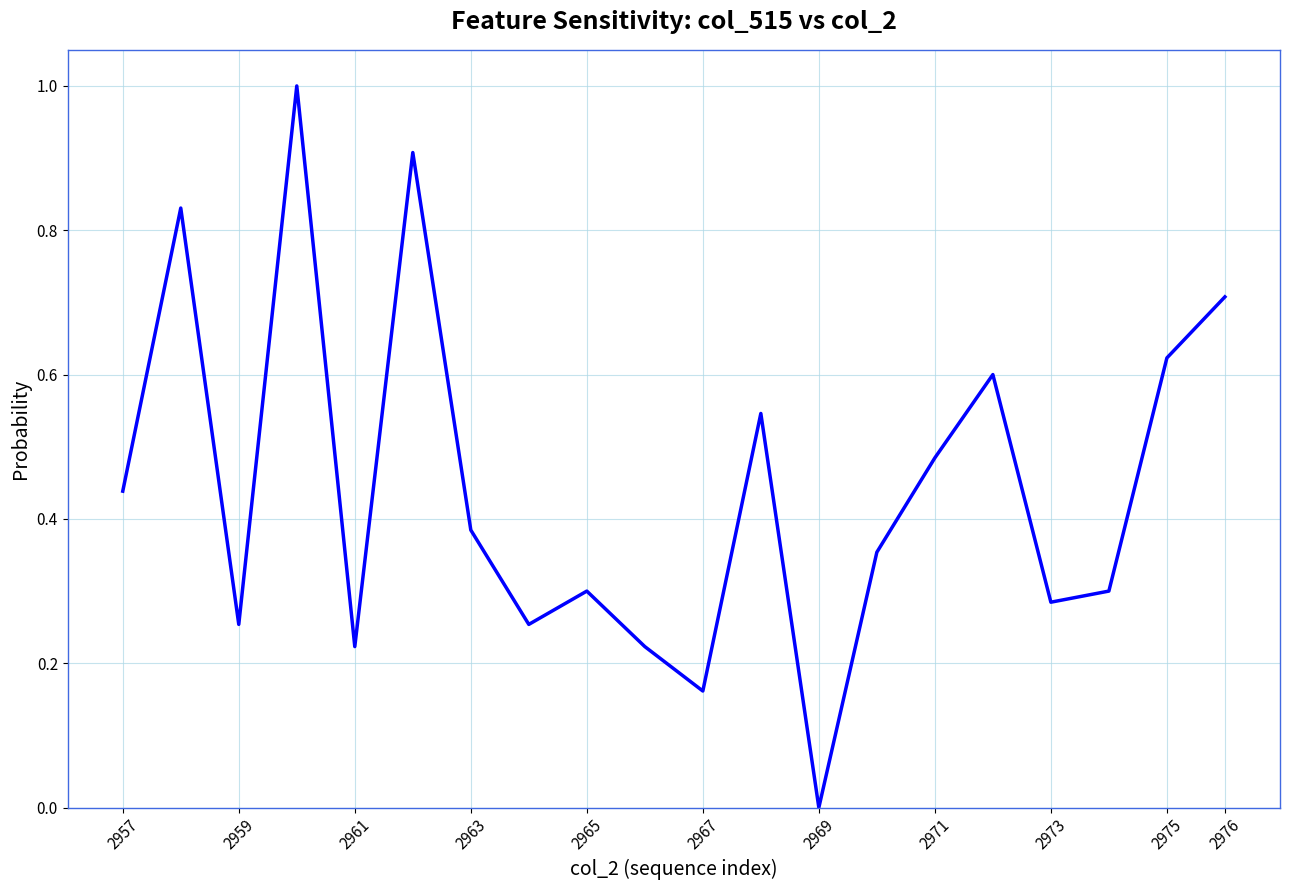

How many values are above zero?

19